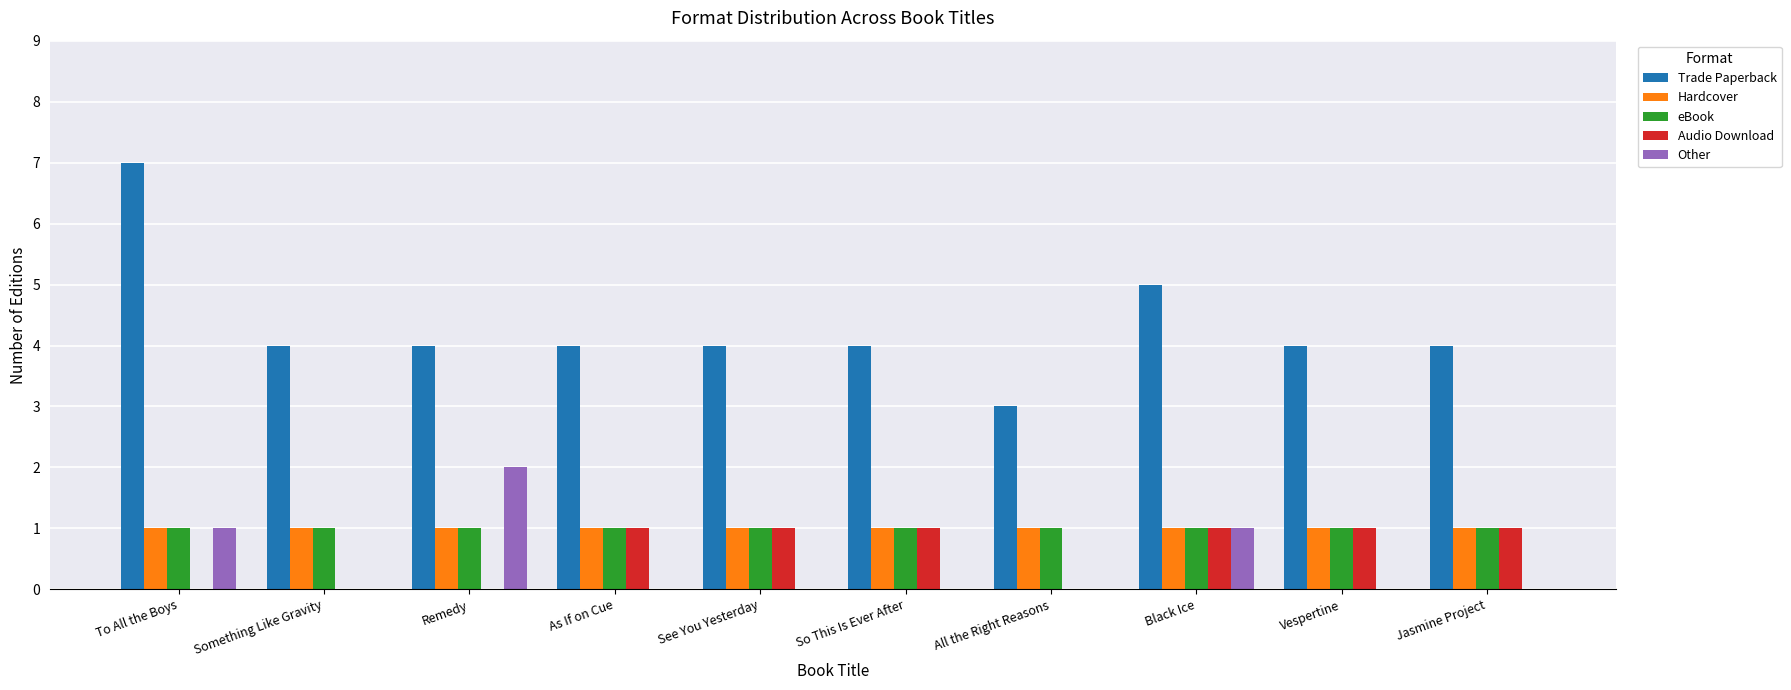

Are the bars horizontal?

No